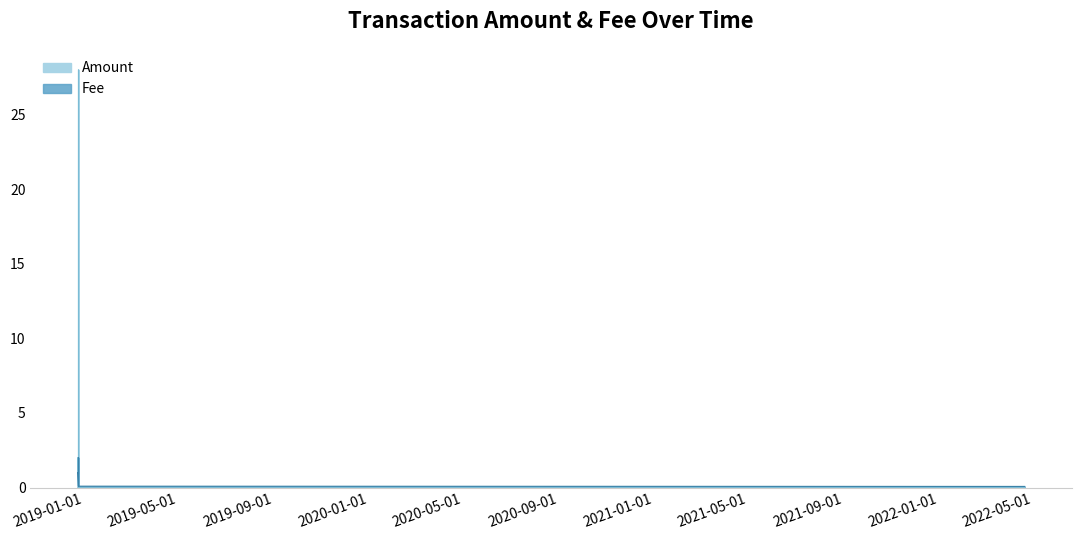

List the series in order of their peak value, highest first.

Amount, Fee